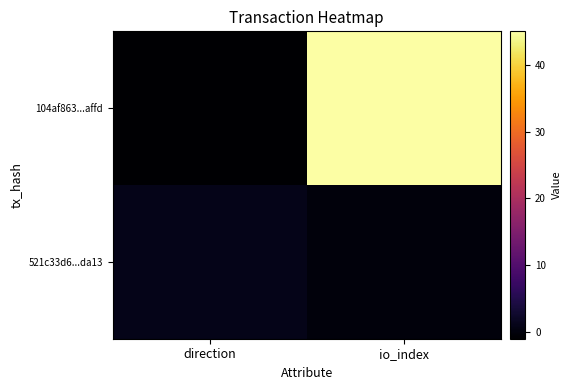

What is the total value across all series at io_index?

45